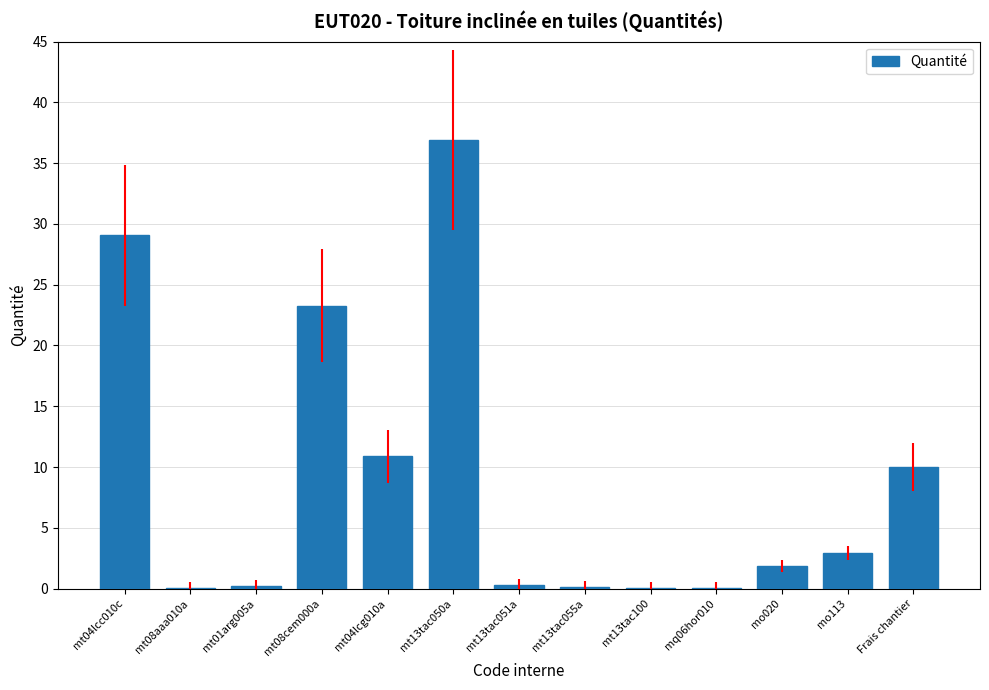

Between mo020 and mt01arg005a, which is larger?

mo020